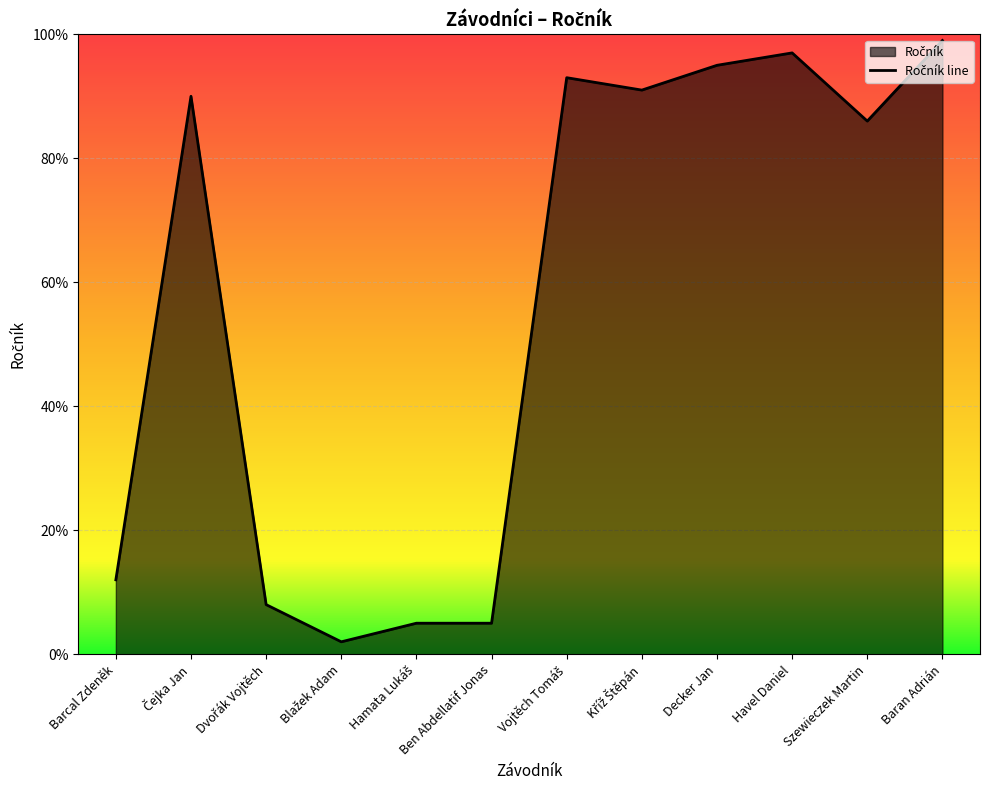

What is the smallest value displayed?

2